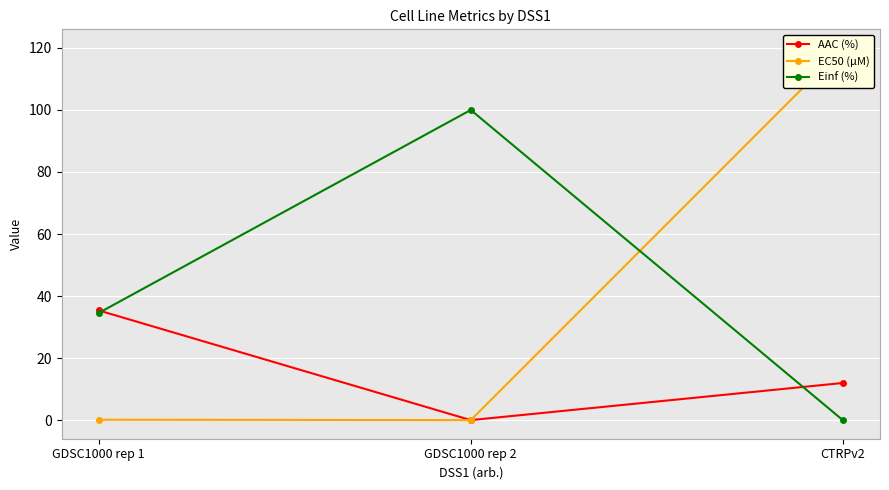

Rank the series at GDSC1000 rep 1 from highest to lowest value.

AAC (%), Einf (%), EC50 (µM)